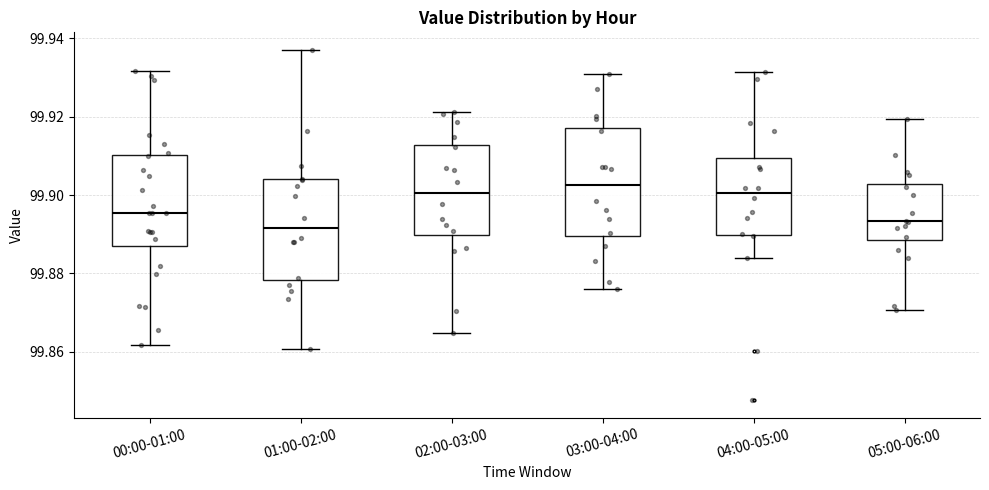

Reading left to right, transcribe this box plot: for each box, give where its median line is, the range the box spans, and where its two whiskers end, as read against the y-axis. The values are not printed on the chart, so give them approximately, as read against the axis.

00:00-01:00: median 99.896, box 99.888 to 99.910, whiskers 99.862 to 99.932
01:00-02:00: median 99.892, box 99.878 to 99.904, whiskers 99.860 to 99.938
02:00-03:00: median 99.900, box 99.890 to 99.912, whiskers 99.864 to 99.922
03:00-04:00: median 99.902, box 99.890 to 99.918, whiskers 99.876 to 99.930
04:00-05:00: median 99.900, box 99.890 to 99.910, whiskers 99.884 to 99.932
05:00-06:00: median 99.894, box 99.888 to 99.902, whiskers 99.870 to 99.920